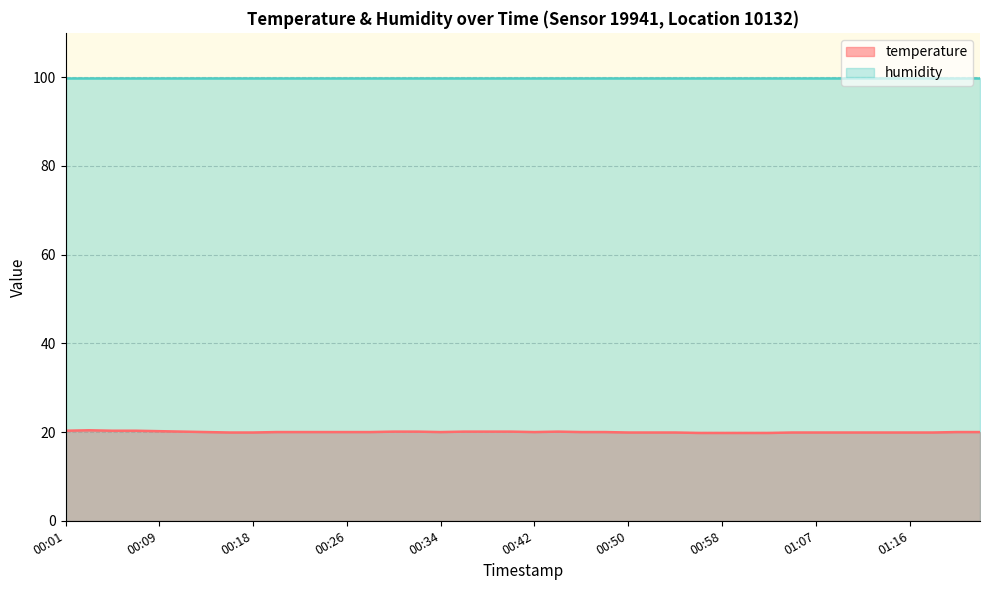

True or false: the data has more than 2 interior local peaks.

False